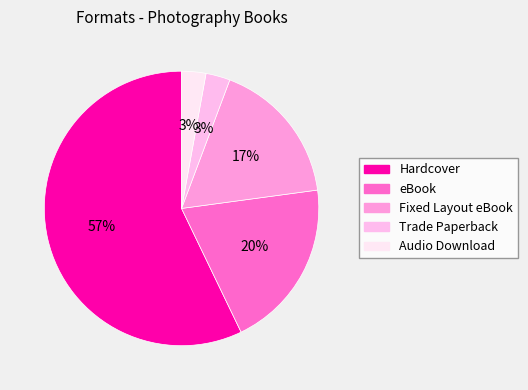

Count the number of slices in the pie.

5